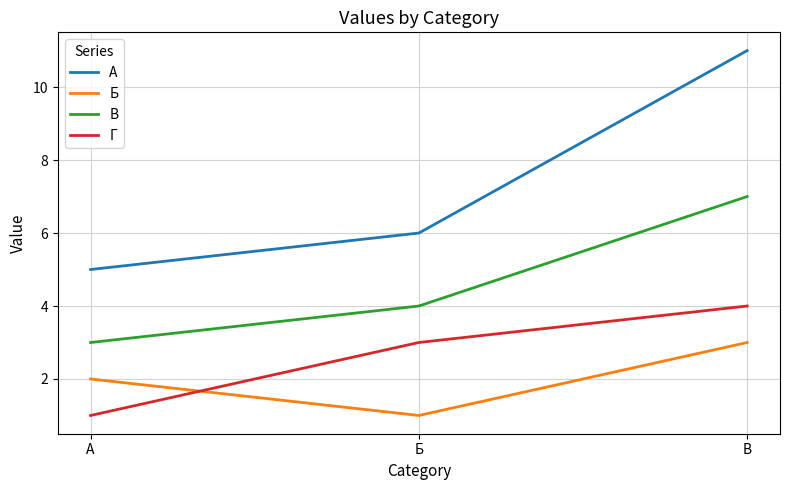

The value of В at А is 1. True or false?

False